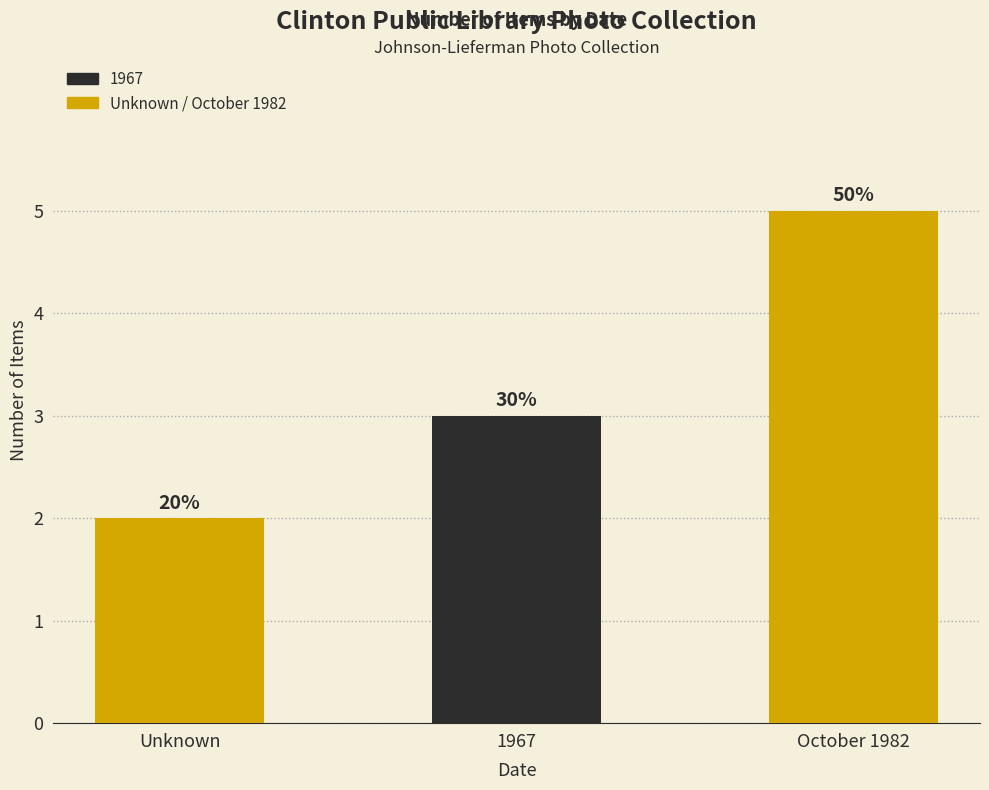

How many bars are there in total?

3